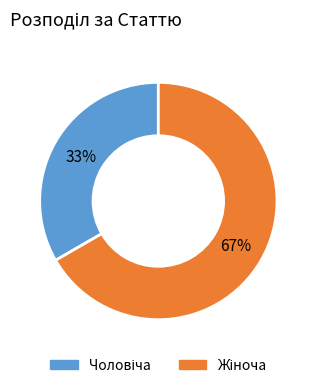

How many slices are in this pie chart?

2